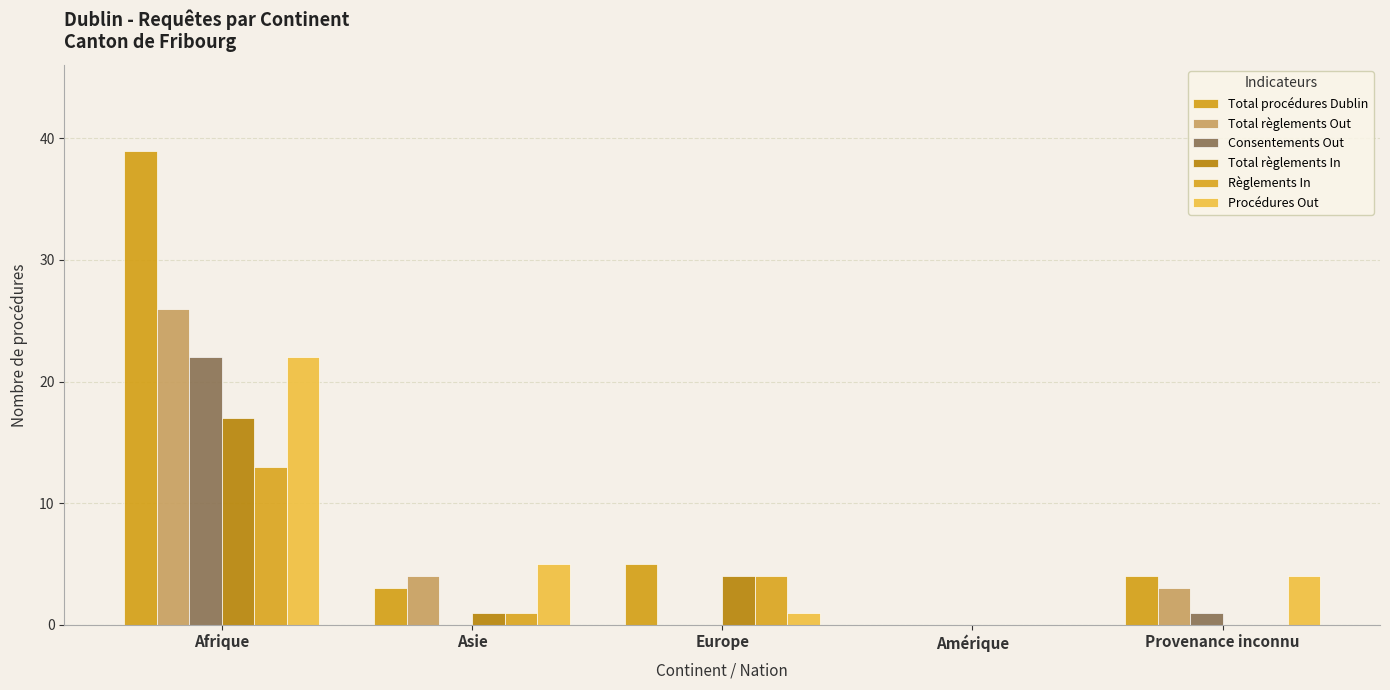

What is the sum of the Total procédures Dublin values at Amérique and Europe?

5